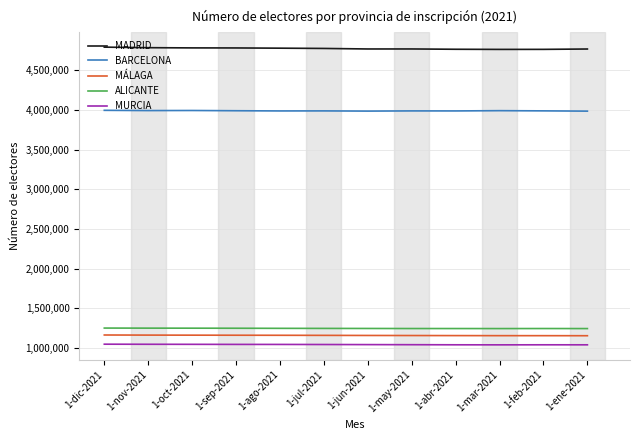

What is the difference between the maximum and minimum values in the ALICANTE series?

6444